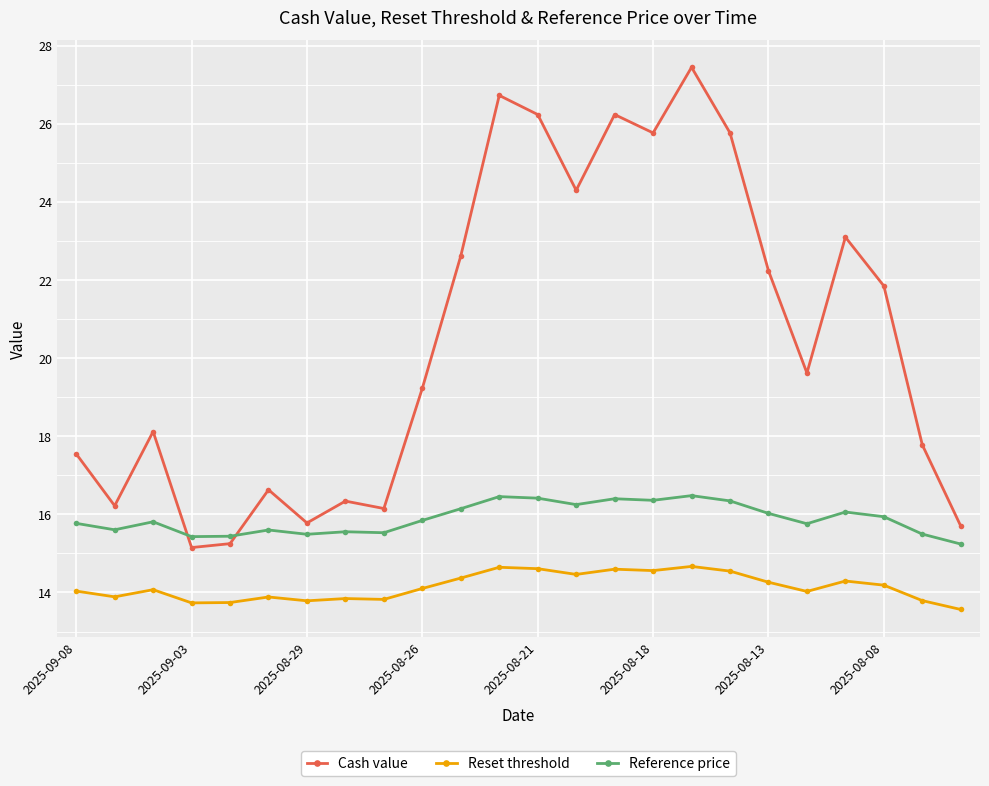

What is the sum of all Reset threshold values?

339.5